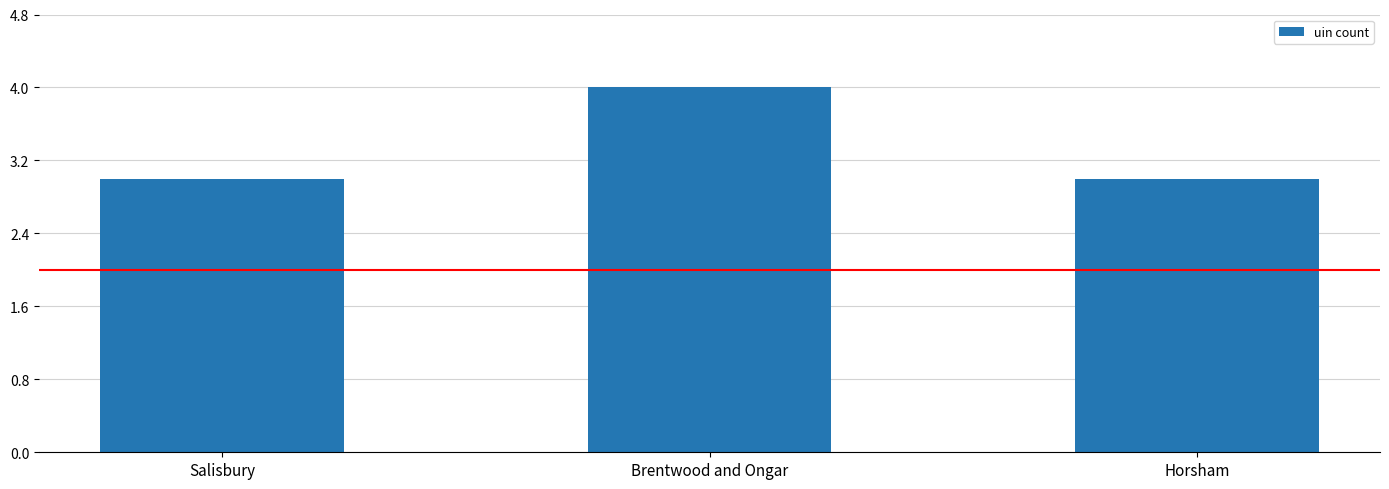

What value does the data have at Brentwood and Ongar?

4